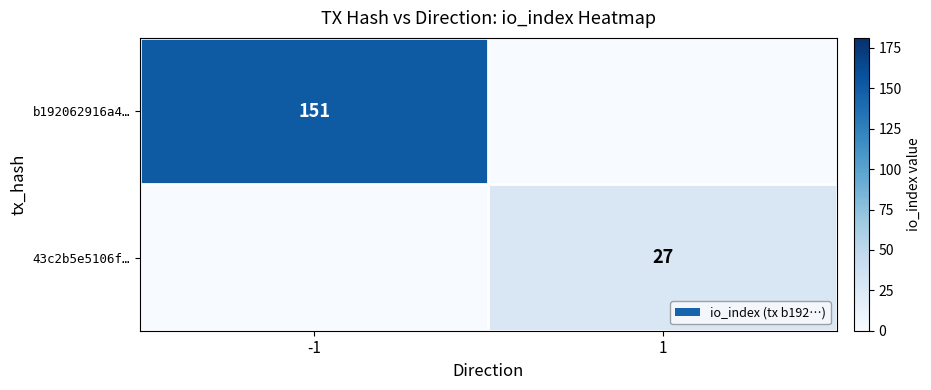

Is the value of 43c2b5e5106f… at 1 greater than the value of b192062916a4… at -1?

No